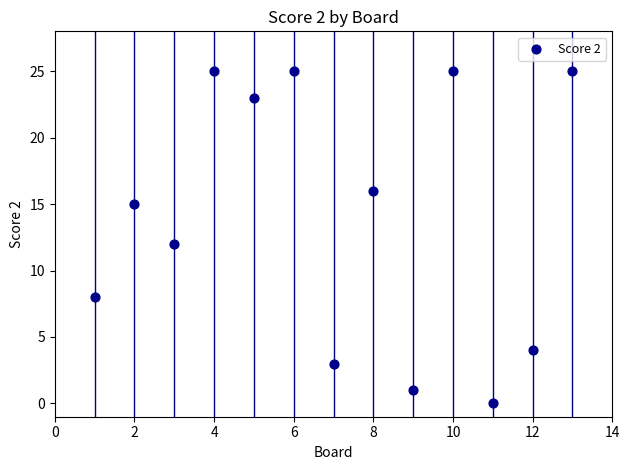

What is the range of Y values (max minus min)?

25